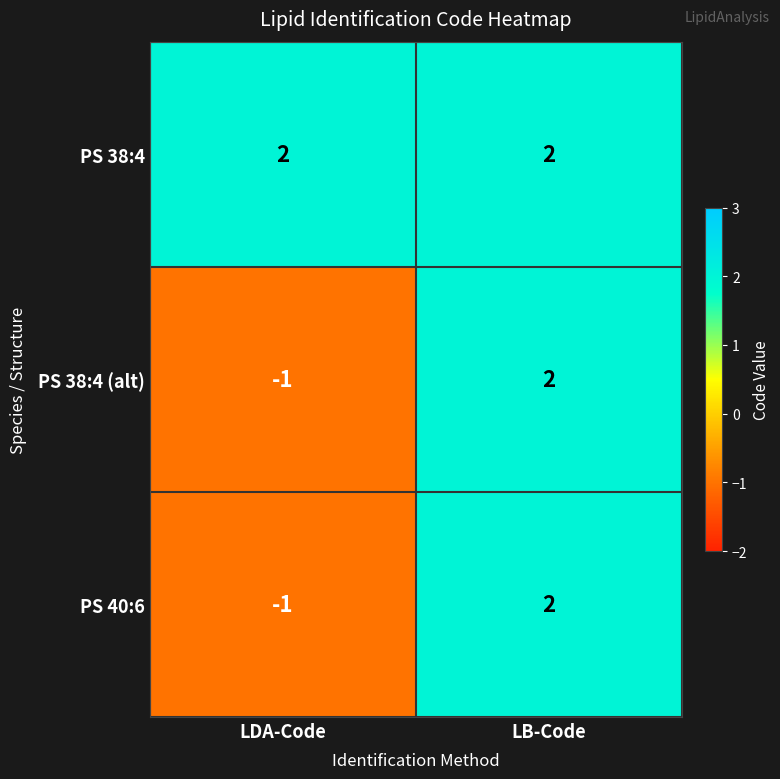

What is the total value across all series at LB-Code?

6